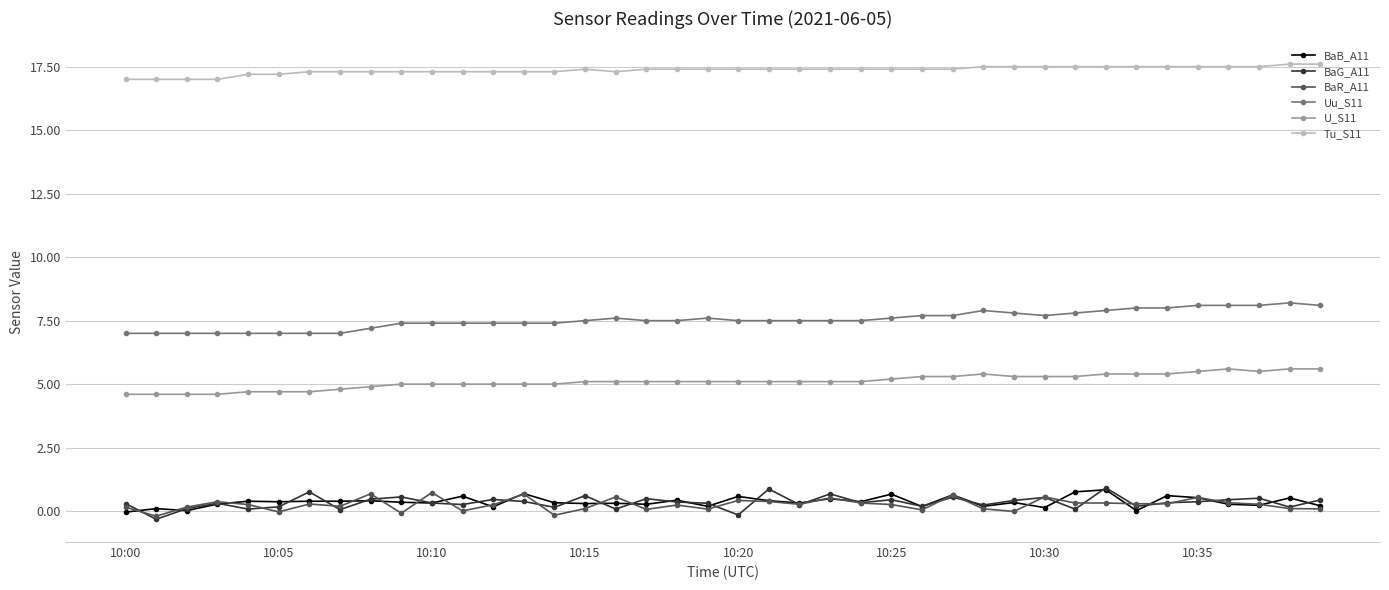

True or false: BaR_A11 has more than 1 interior local peaks.

True